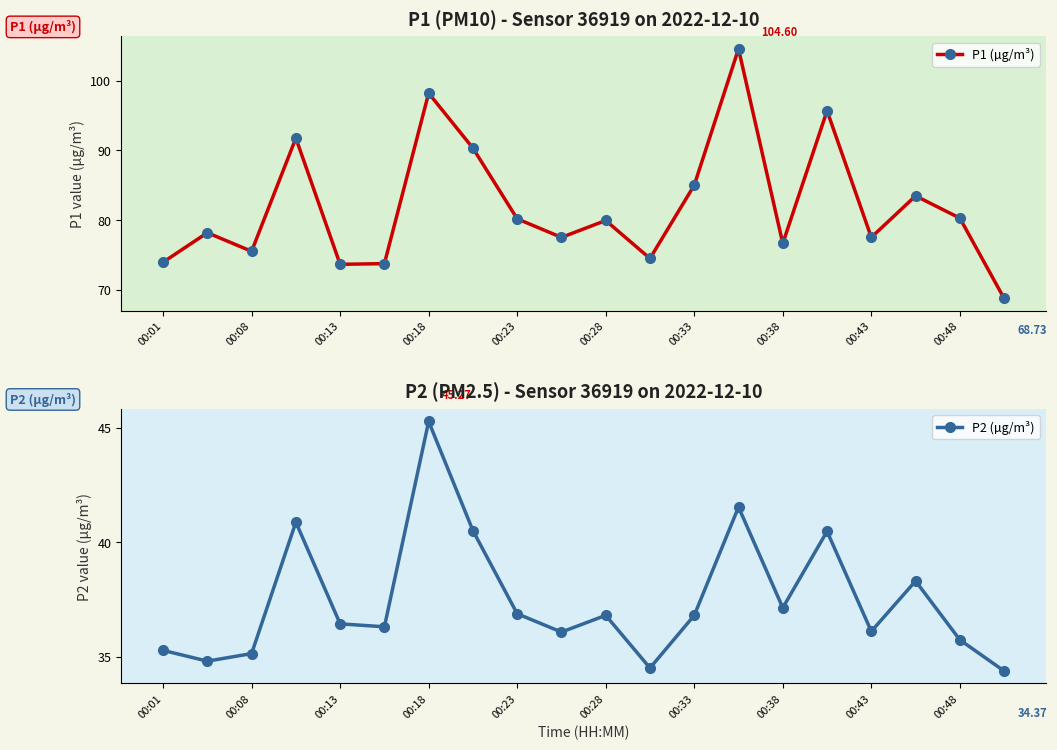

True or false: P1 (µg/m³) has more than 0 interior local peaks.

True